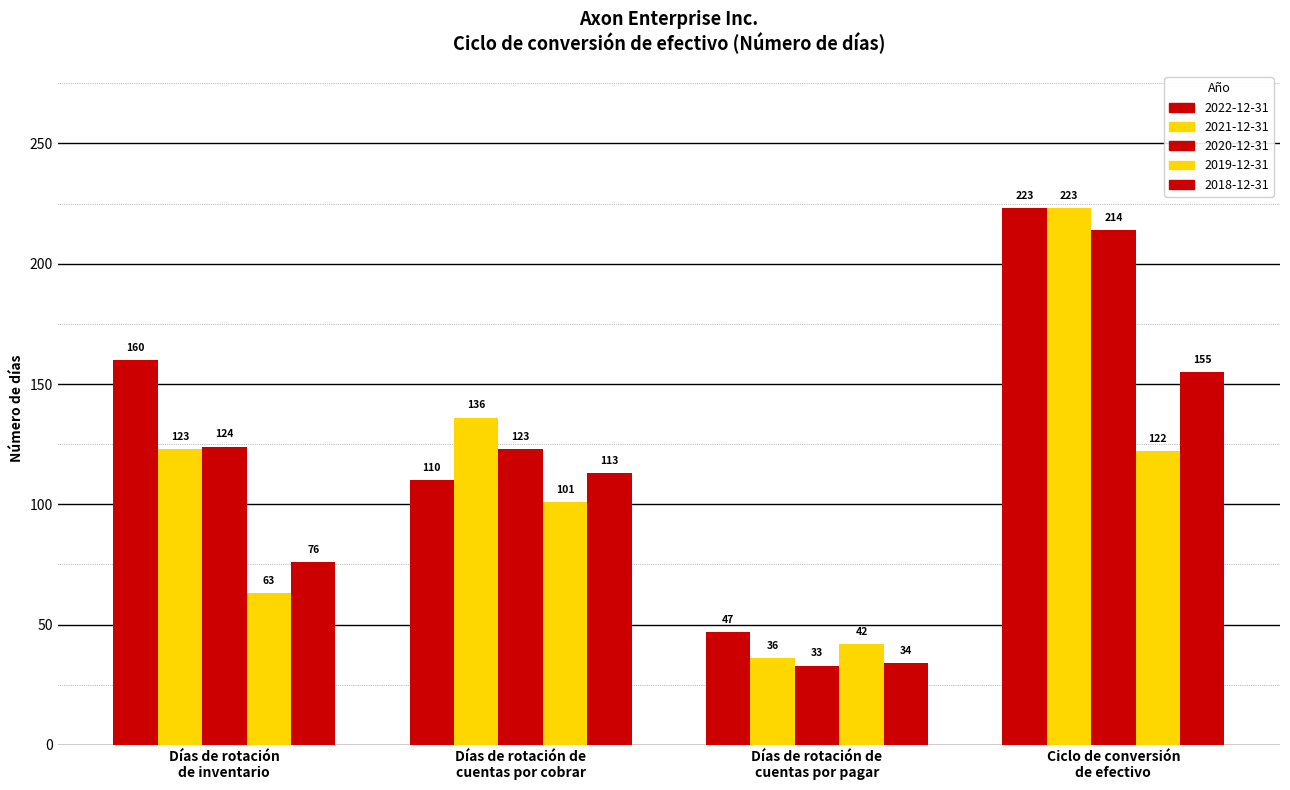

Reading right to left, what are all the values shown in this chart?

2022-12-31: Ciclo de conversión
de efectivo=223	Días de rotación de
cuentas por pagar=47	Días de rotación de
cuentas por cobrar=110	Días de rotación
de inventario=160
2021-12-31: Ciclo de conversión
de efectivo=223	Días de rotación de
cuentas por pagar=36	Días de rotación de
cuentas por cobrar=136	Días de rotación
de inventario=123
2020-12-31: Ciclo de conversión
de efectivo=214	Días de rotación de
cuentas por pagar=33	Días de rotación de
cuentas por cobrar=123	Días de rotación
de inventario=124
2019-12-31: Ciclo de conversión
de efectivo=122	Días de rotación de
cuentas por pagar=42	Días de rotación de
cuentas por cobrar=101	Días de rotación
de inventario=63
2018-12-31: Ciclo de conversión
de efectivo=155	Días de rotación de
cuentas por pagar=34	Días de rotación de
cuentas por cobrar=113	Días de rotación
de inventario=76